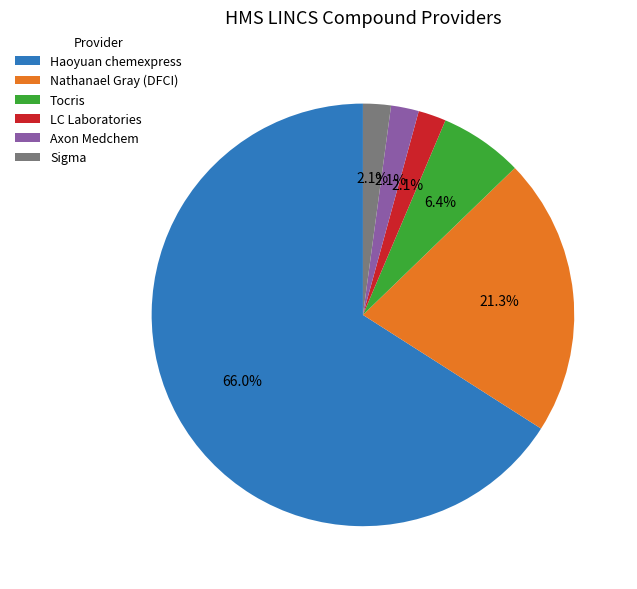

What percentage is NOT represented by LC Laboratories?

97.9%